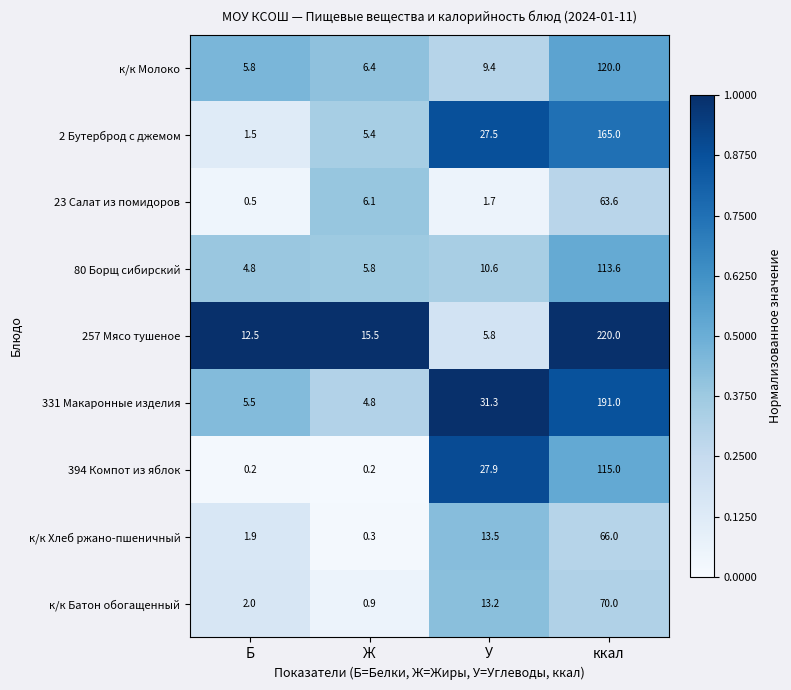

What is the spread (max minus min) of values at Ж?

15.3